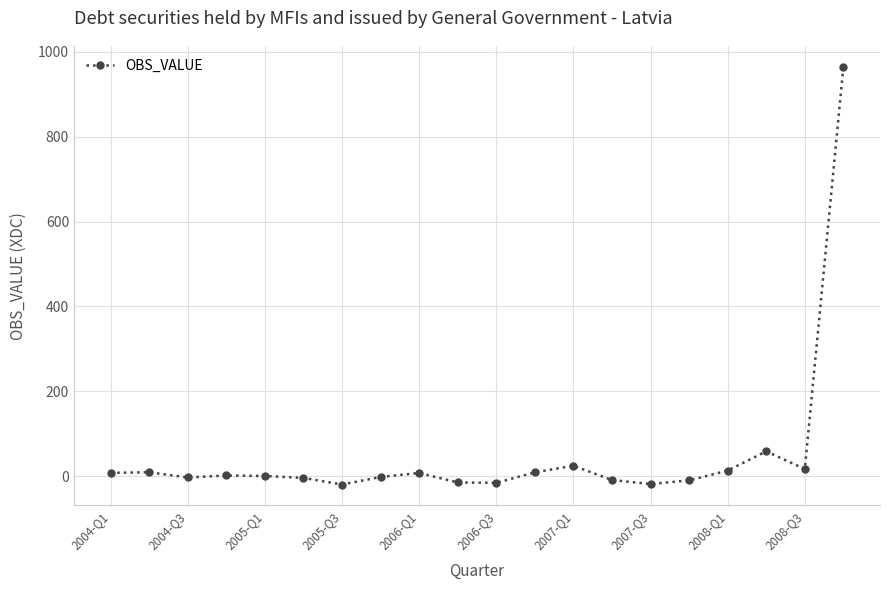

What is the average value?

50.4